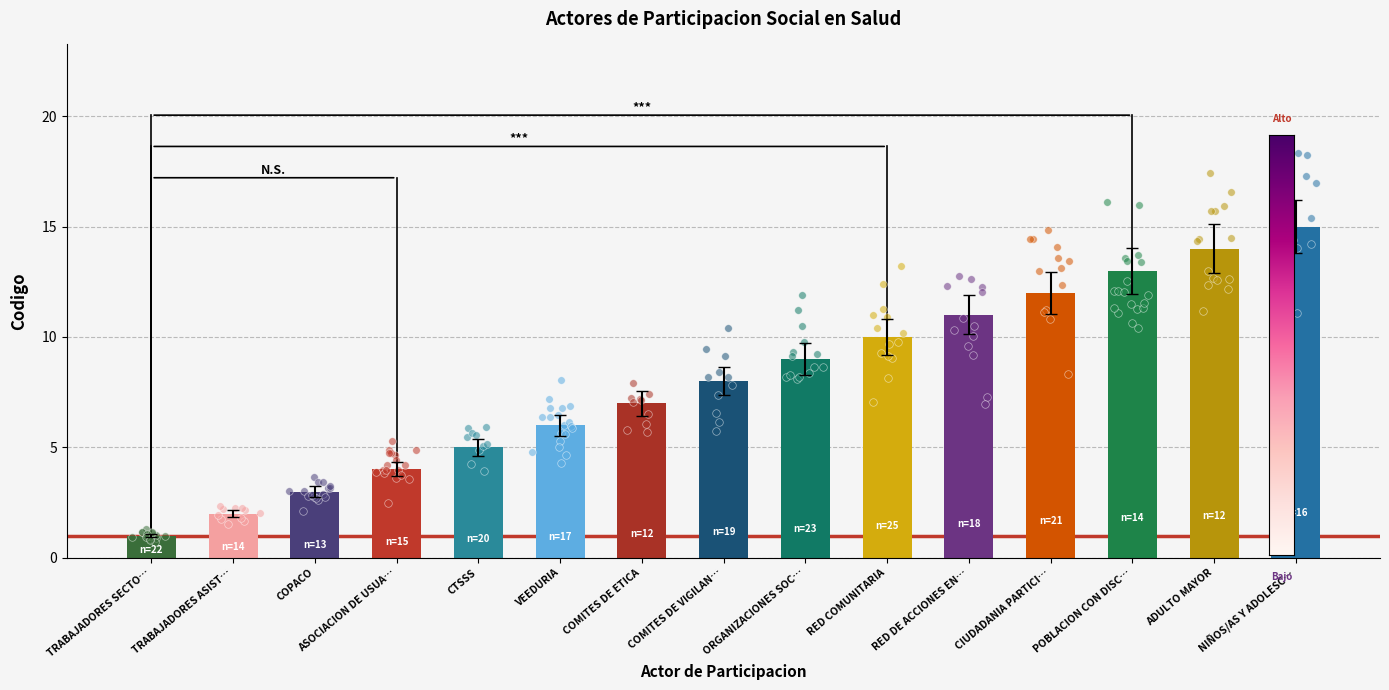

What is the change in value from VEEDURIA to ADULTO MAYOR?

+8